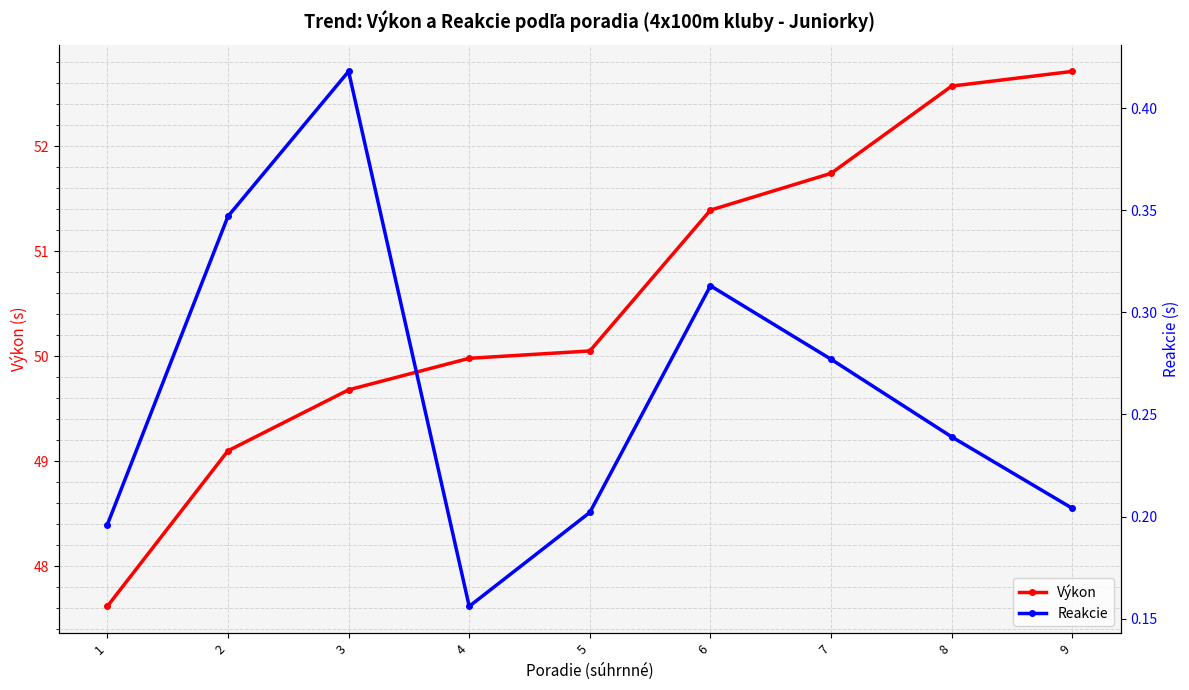

At 4, list the series in order from largest to smallest.

Výkon, Reakcie